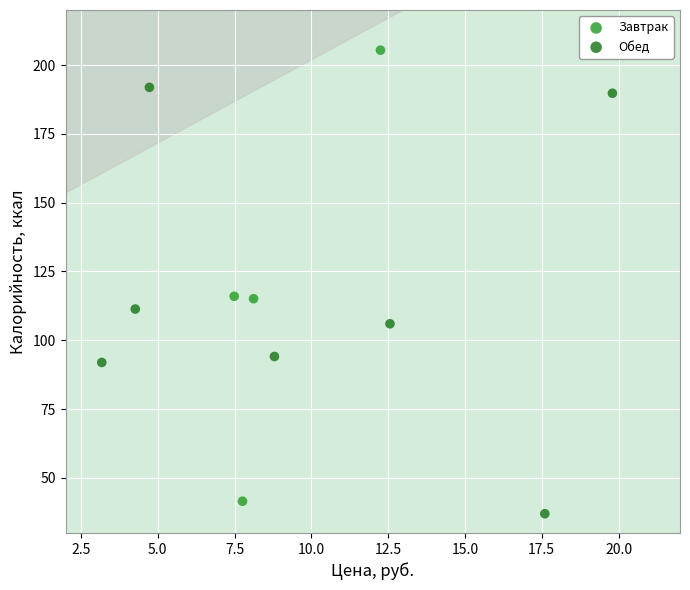

Which series reaches the maximum Y coordinate?

Завтрак